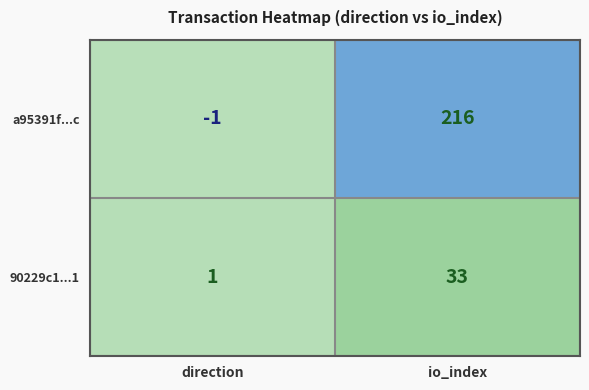

Reading right to left, transcribe all the data shown in this chart.

a95391f...c: 216	-1
90229c1...1: 33	1